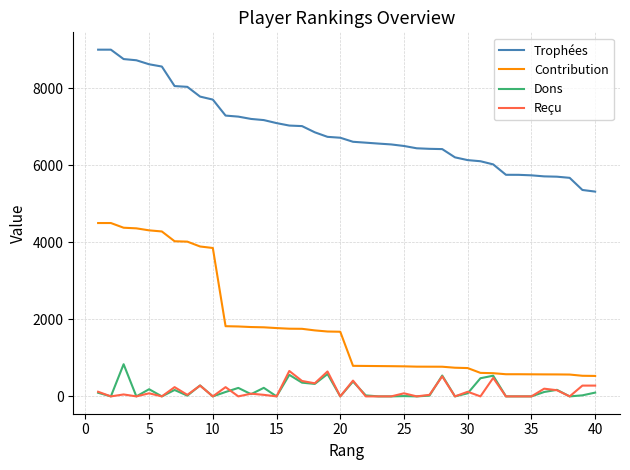

True or false: Contribution and Trophées cross at least once.

False